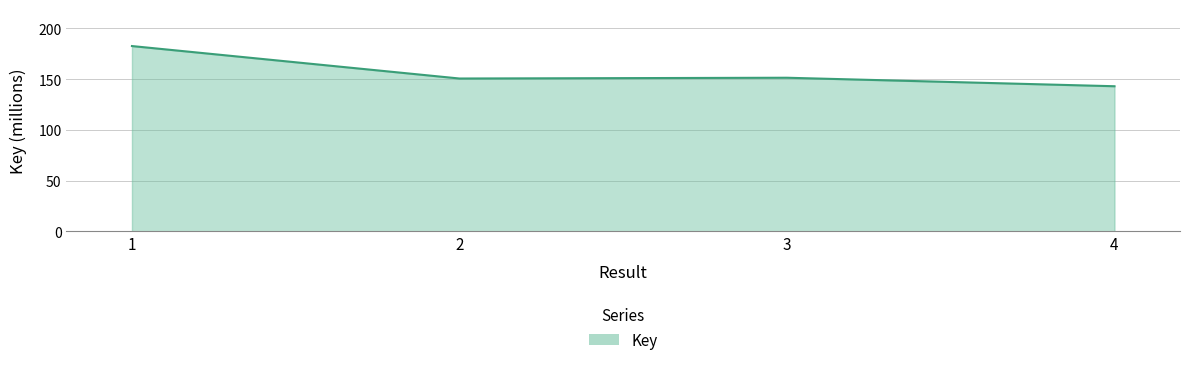

What is the greatest value displayed?

182.6